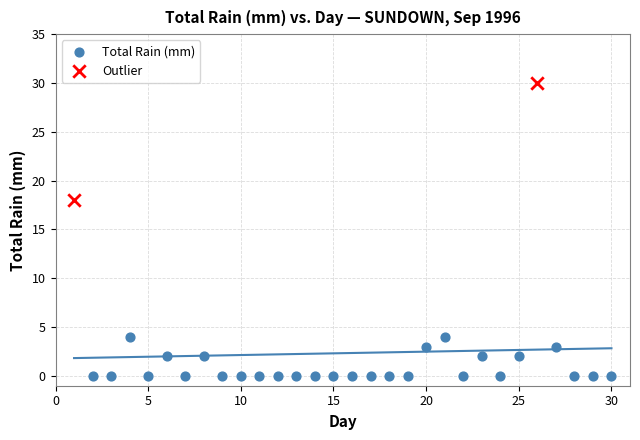

Which series reaches the minimum Y coordinate?

Total Rain (mm)